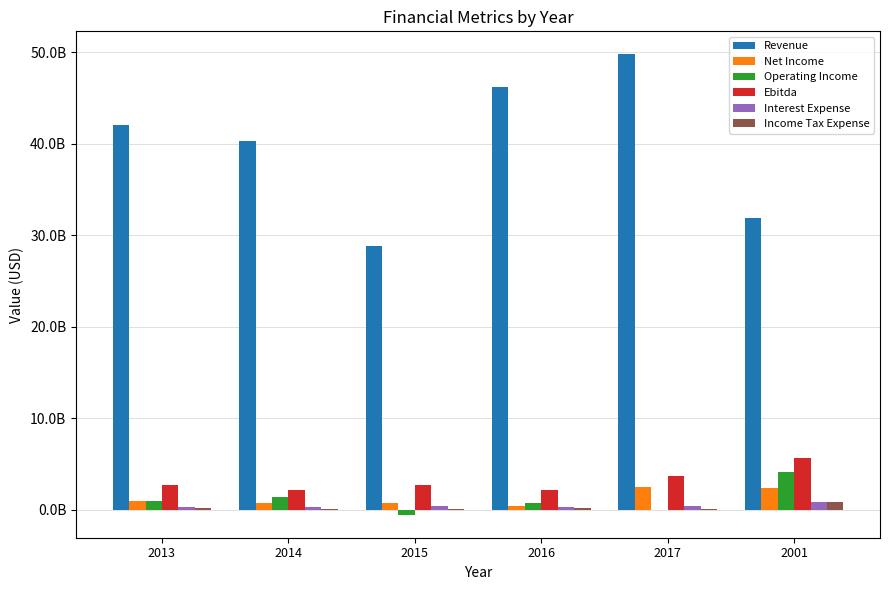

Reading left to right, transcribe all the data shown in this chart.

Revenue: 42074000000	40358000000	28820000000	46210000000	49791000000	31895000000
Net Income: 978000000	756000000	711000000	437000000	2469000000	2397000000
Operating Income: 950000000	1368000000	-515000000	804000000	0	4105000000
Ebitda: 2686000000	2230000000	2690000000	2164000000	3750000000	5678000000
Interest Expense: 355000000	371000000	412000000	347000000	435000000	862000000
Income Tax Expense: 166000000	132000000	162000000	172000000	65000000	918000000